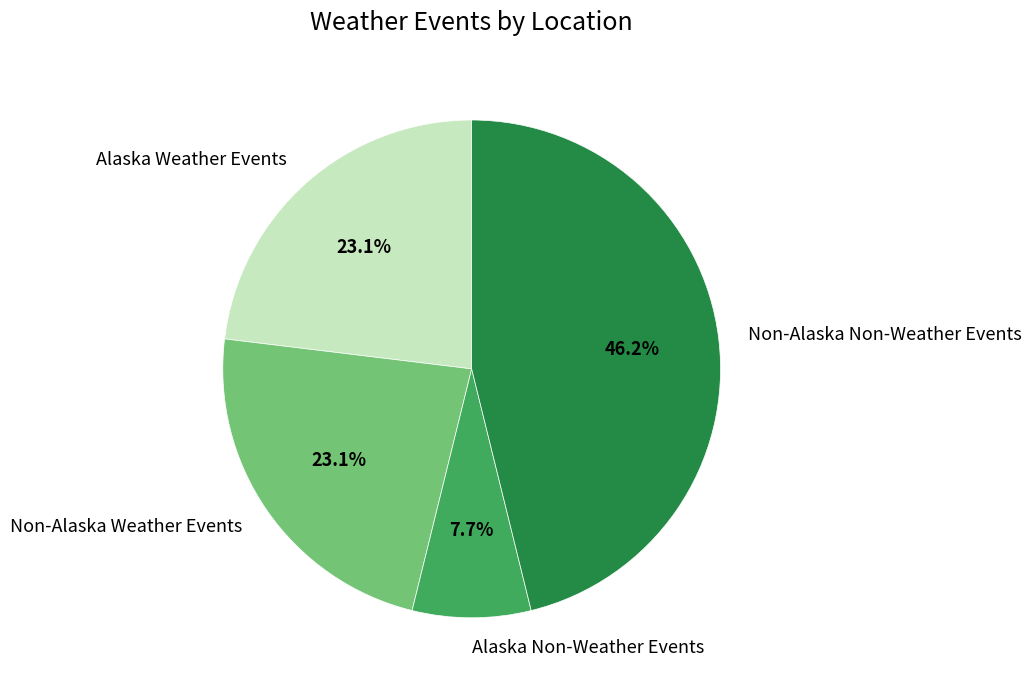

Which has a higher value, Non-Alaska Weather Events or Non-Alaska Non-Weather Events?

Non-Alaska Non-Weather Events